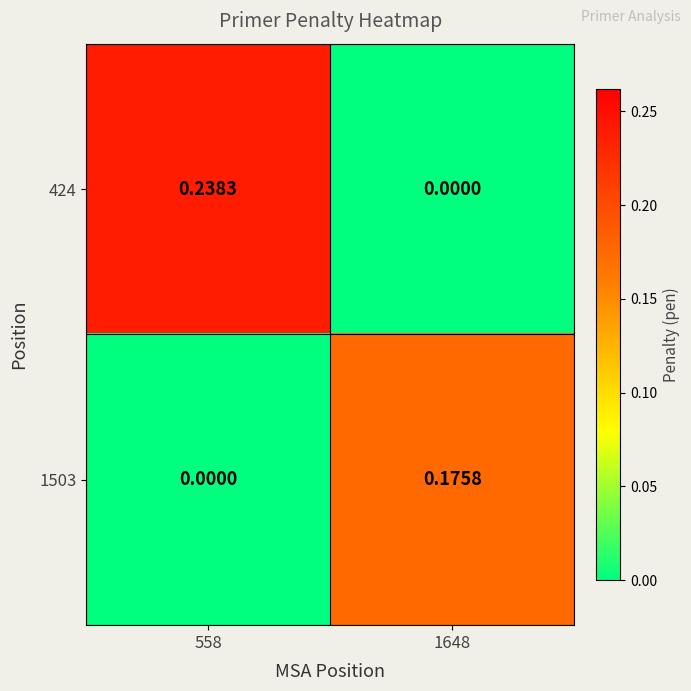

How many values in the 1503 series exceed 0?

1